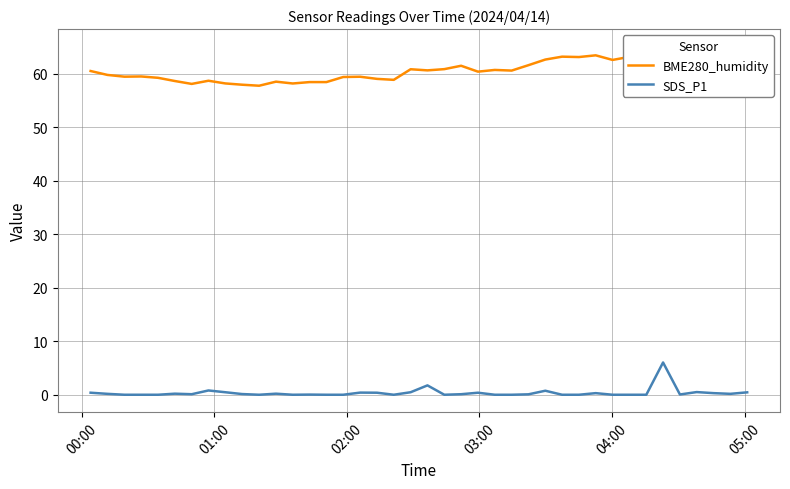

What is the lowest value of the BME280_humidity series?

57.7